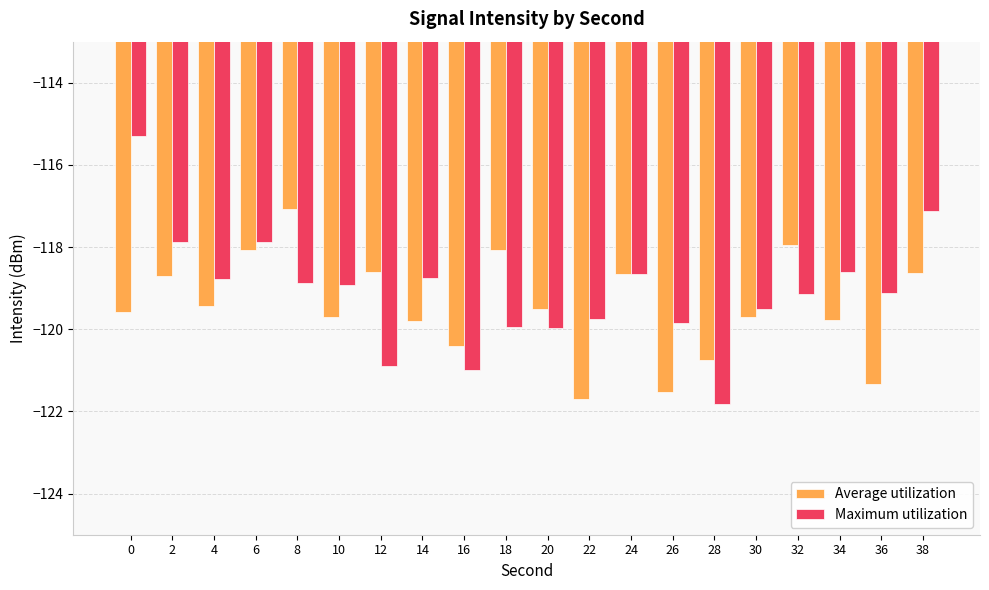

Rank the series by their maximum value, from highest to lowest.

Maximum utilization, Average utilization